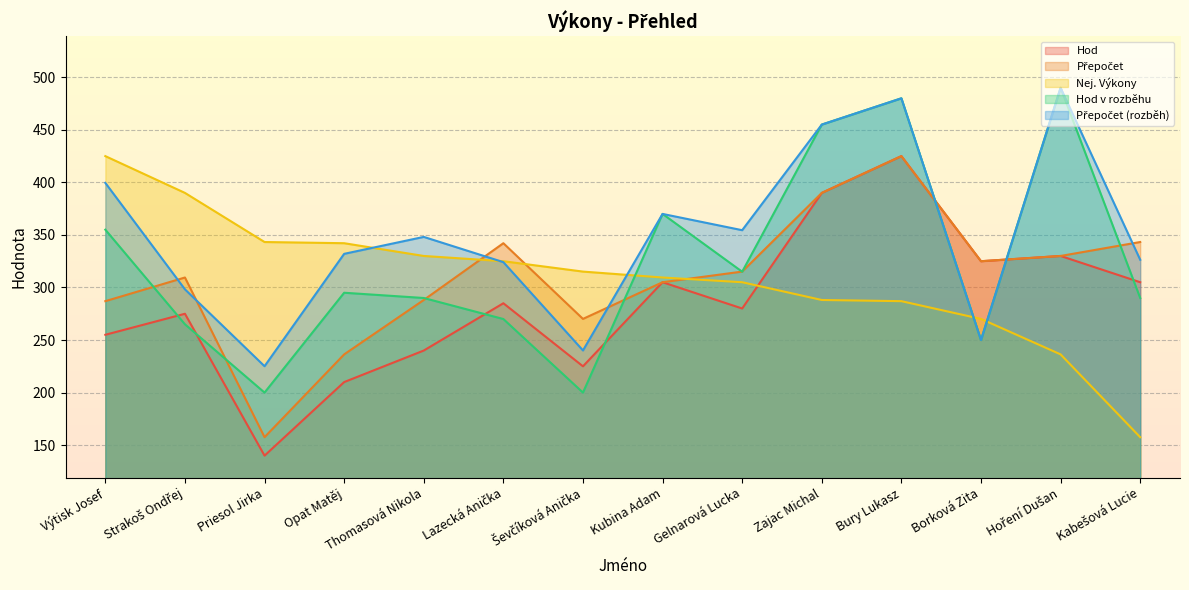

What is the difference between the maximum and minimum values in the Nej. Výkony series?

267.4